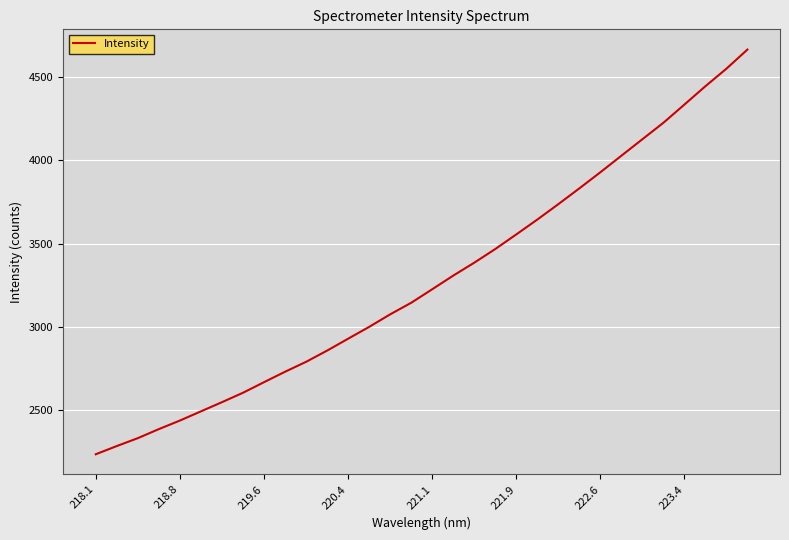

What is the minimum value shown in the chart?

2237.0